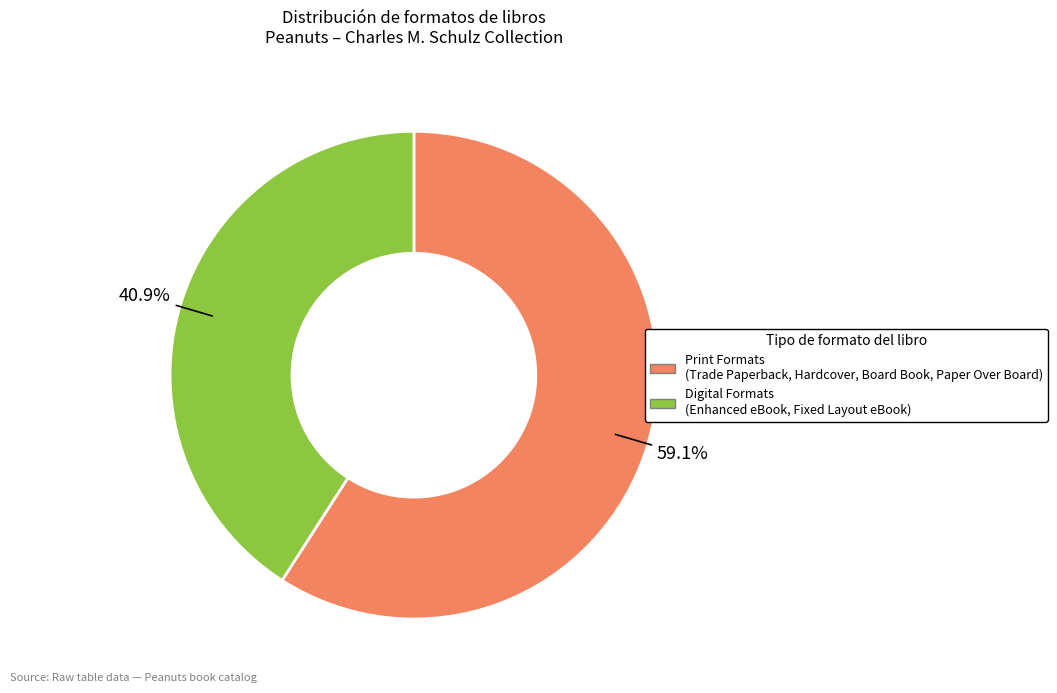

How many slices are in this pie chart?

2